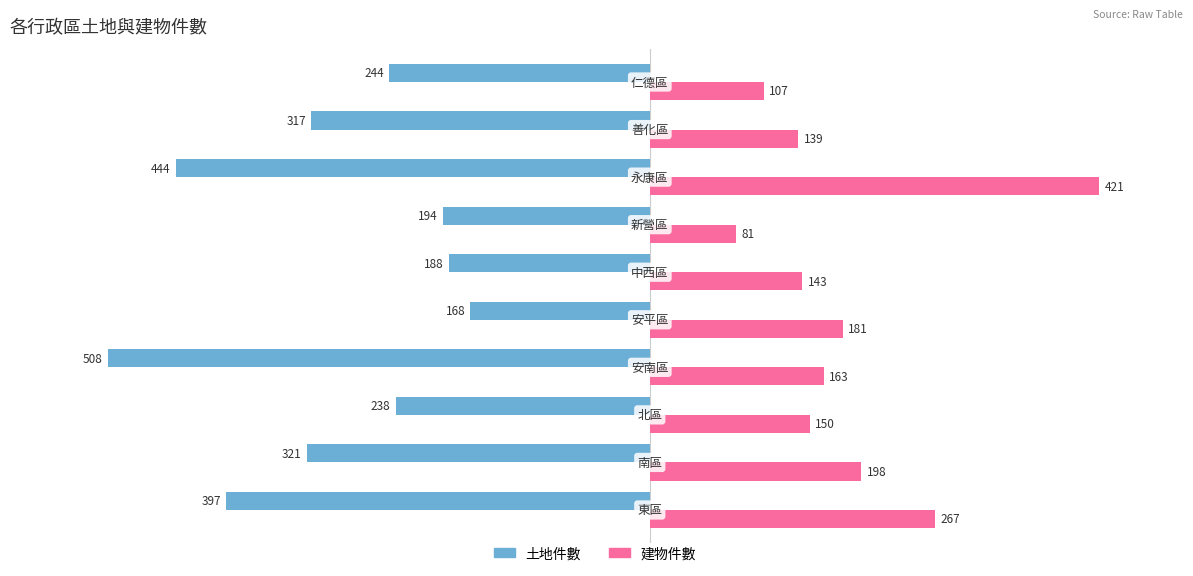

How many series are shown in this chart?

2